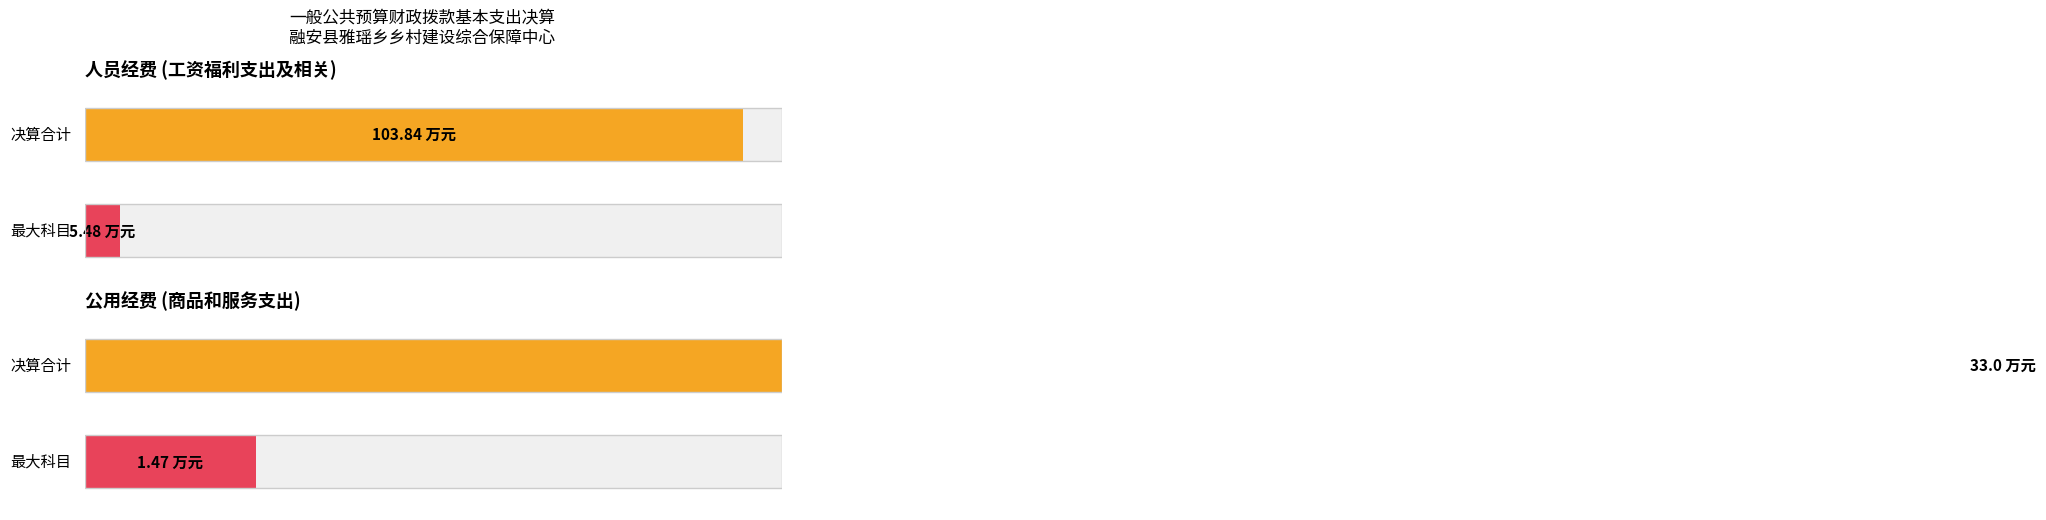

Does the chart contain stacked bars?

No